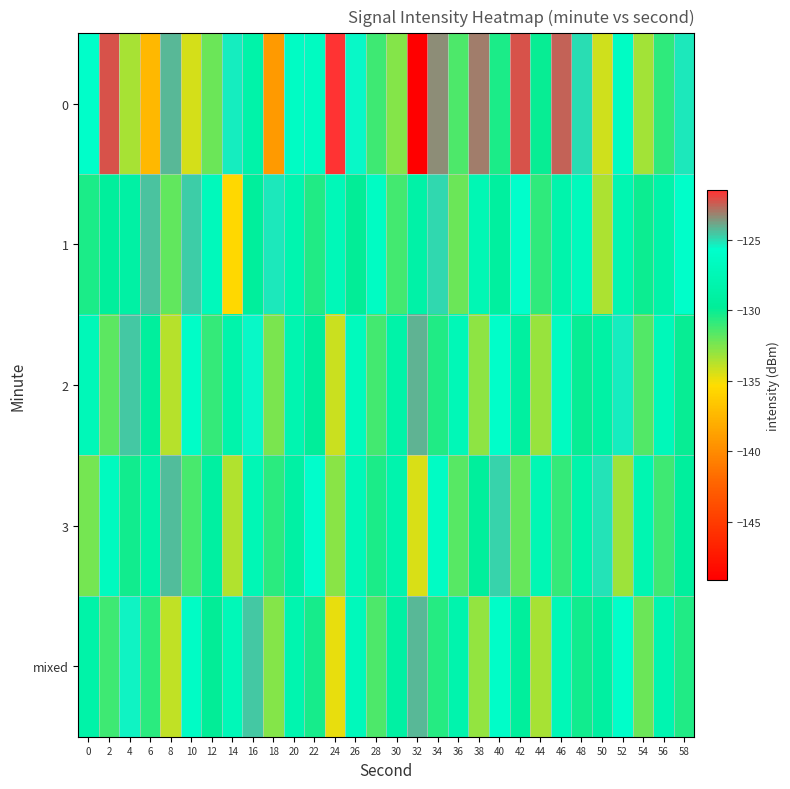

At which category is the sum across all series the highest?

16